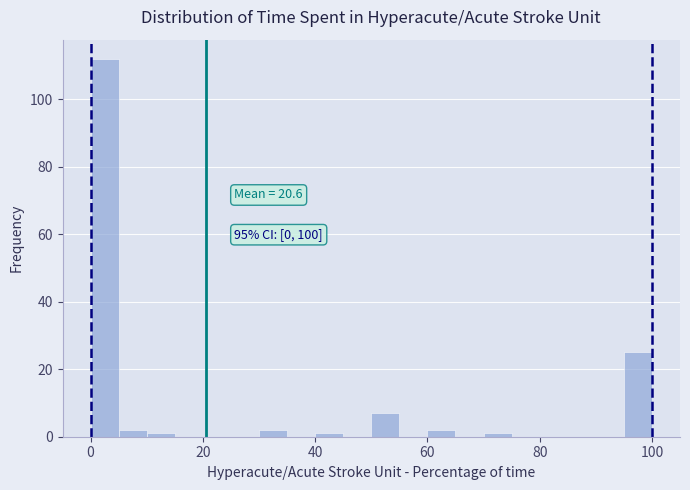

Around what value on the x-axis is the tallest bar? Give the approximate position of its centre, as read against the axis.

2